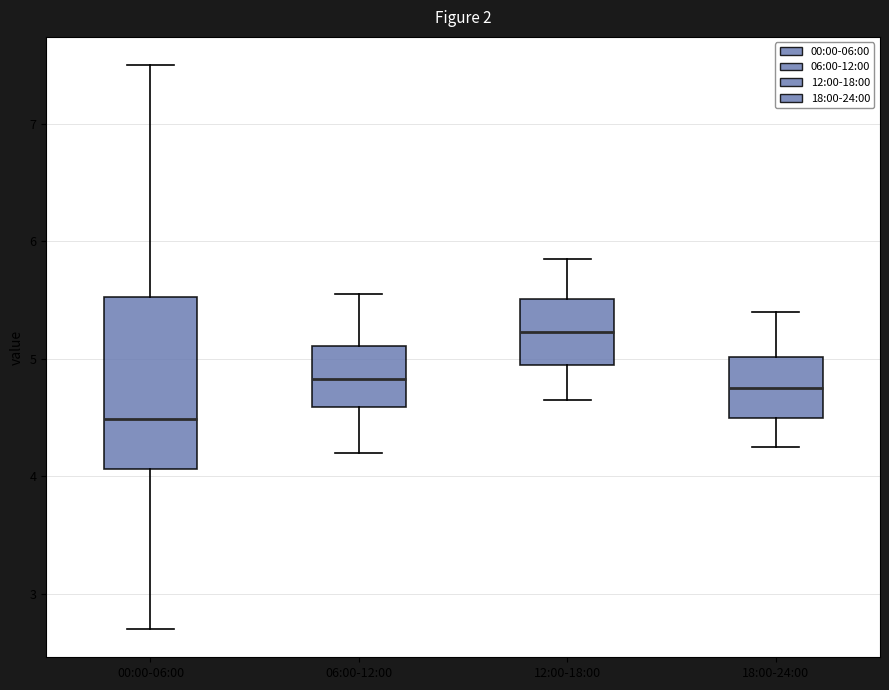

Where does the median line of the box for 06:00-12:00 sit on the y-axis? The values are not printed on the chart, so give them approximately, as read against the axis.

4.8